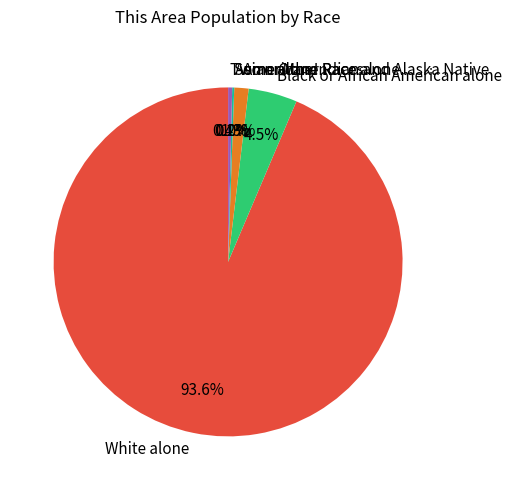

What is the ratio of the value at White alone to the value at Black or African American alone?

20.7